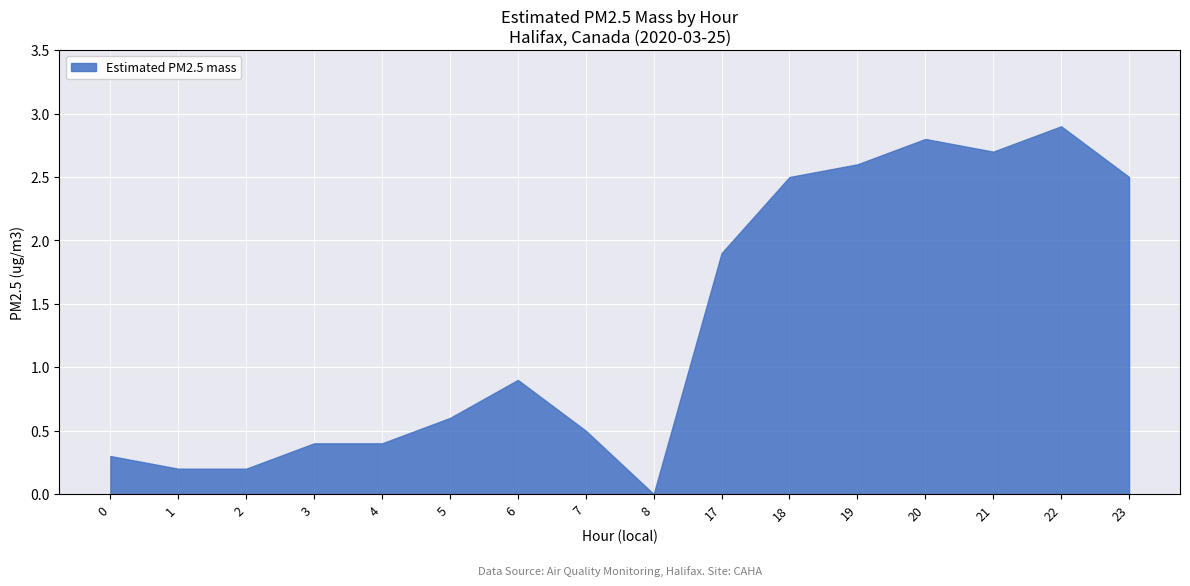

True or false: the data shows 1.3 at 20.

False